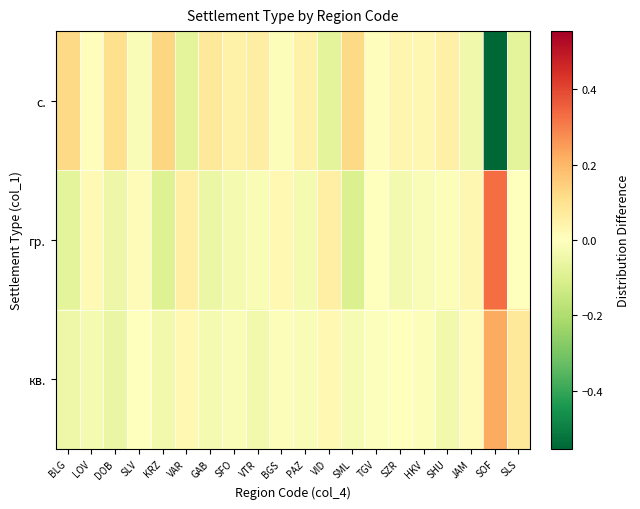

Which series has the largest range (max minus min)?

с.